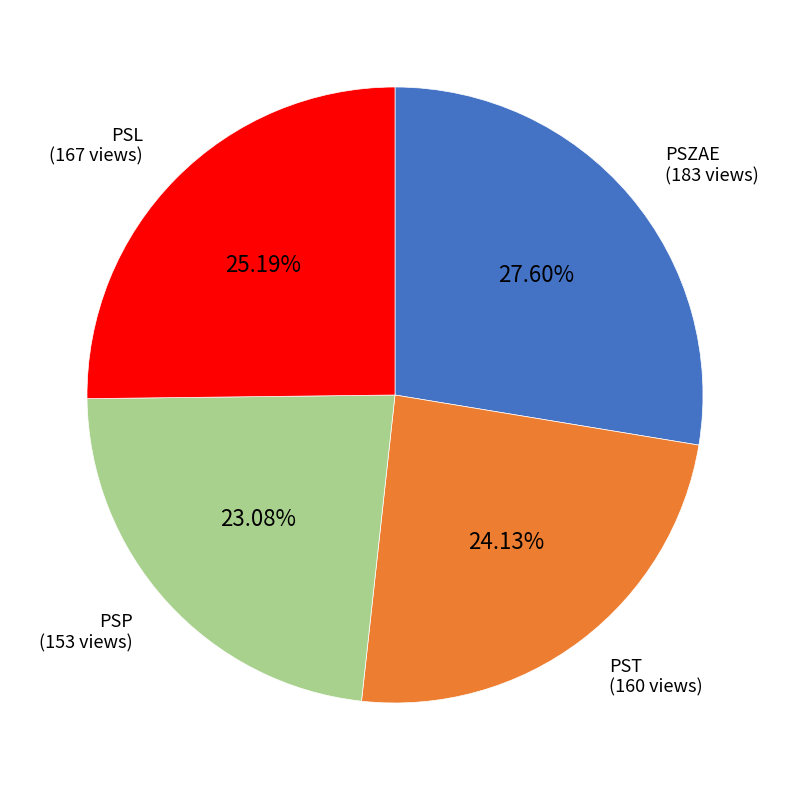

To the nearest percent, what percentage of the pie is PSL?

25%